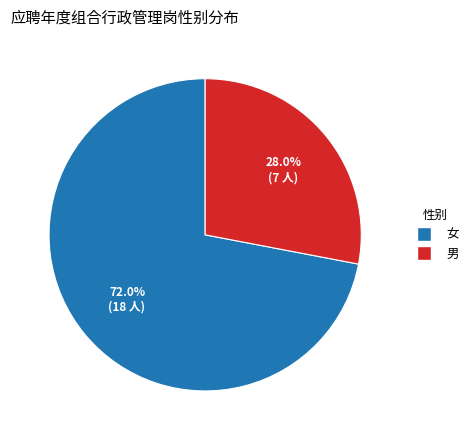

To the nearest percent, what is the difference between the largest and smallest slice percentages?

44%